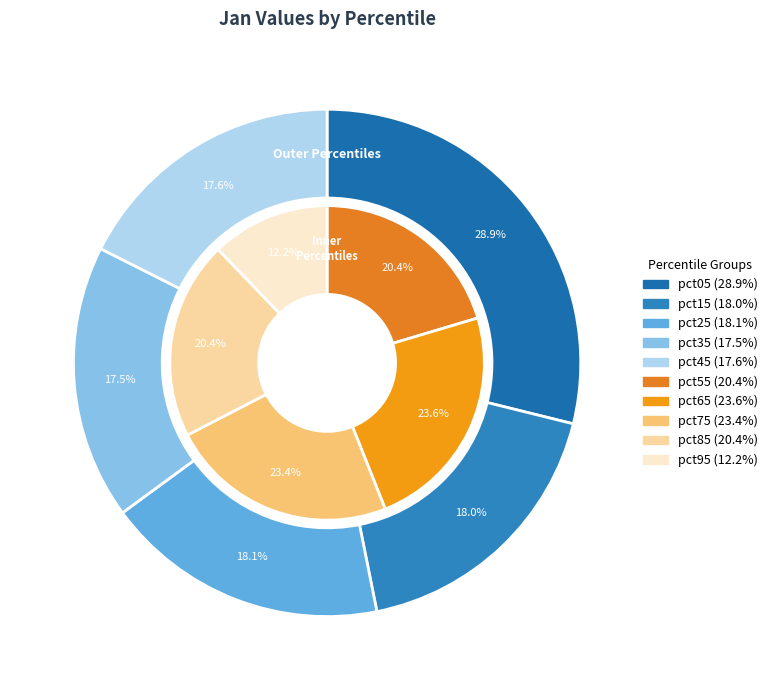

True or false: pct05 accounts for 31% of the total.

False